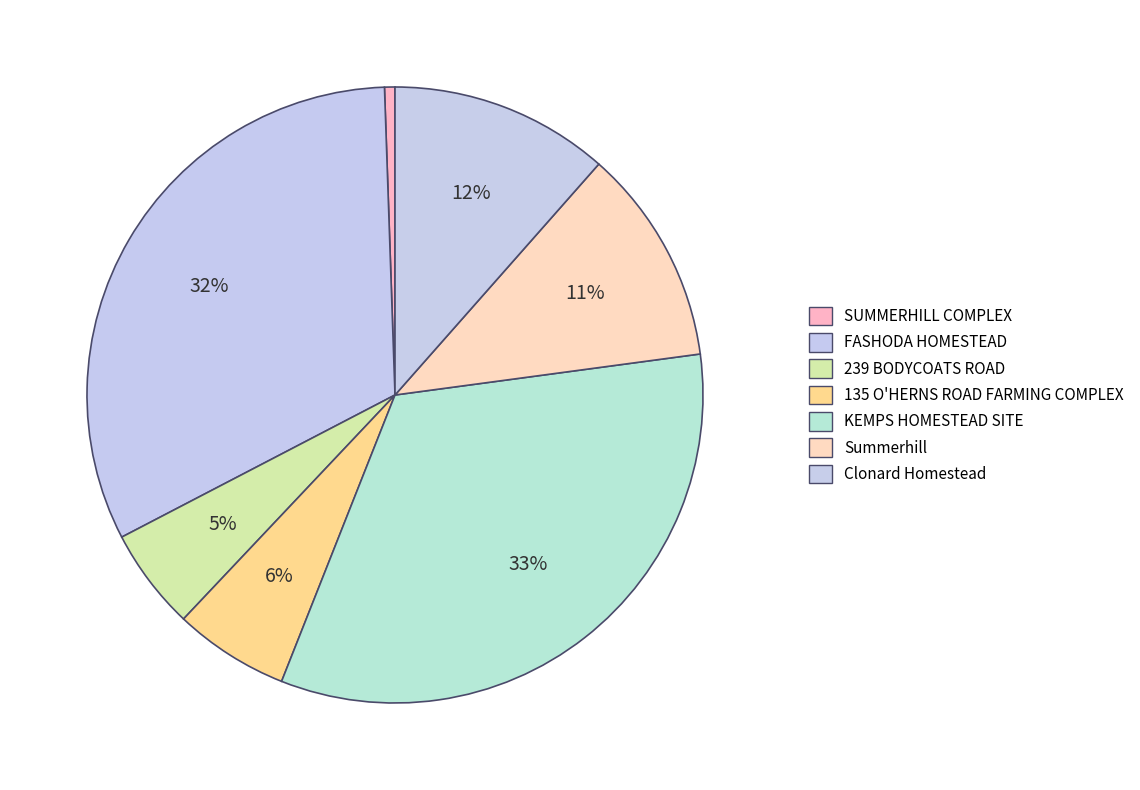

To the nearest percent, what is the average slice percentage?

14%